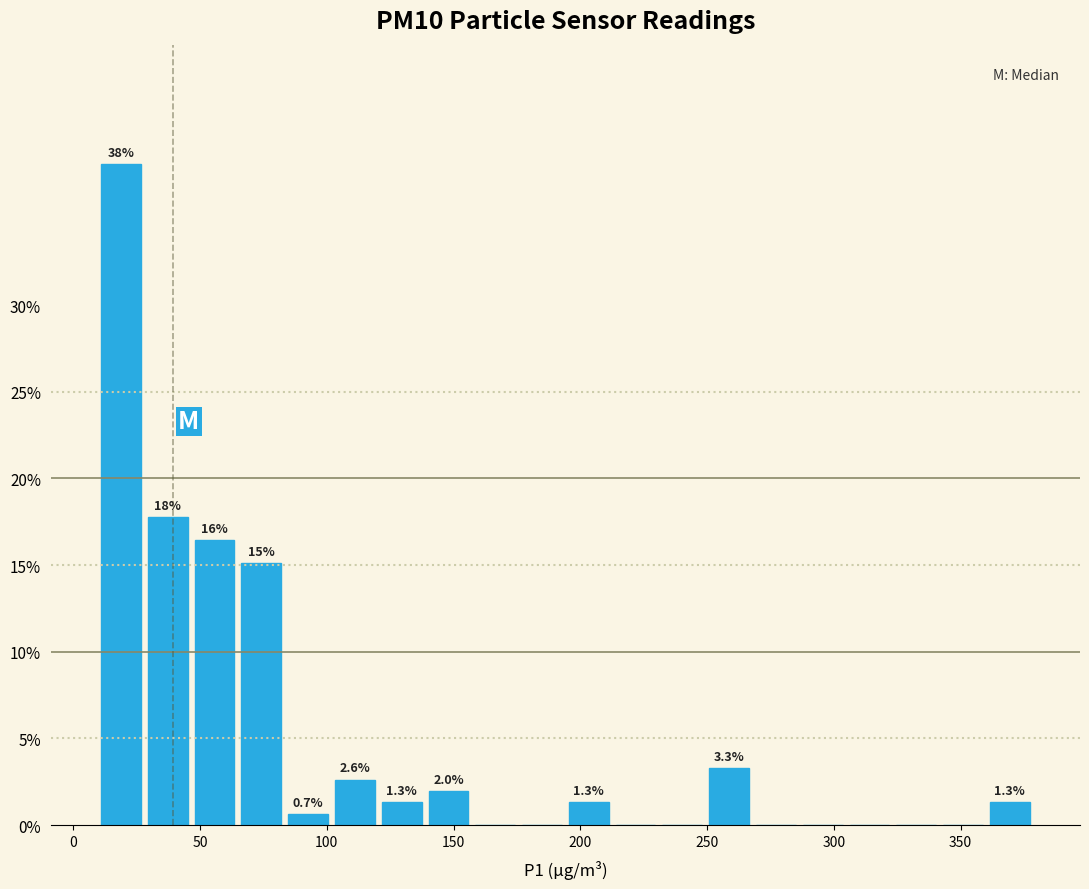

Around what value on the x-axis is the tallest bar? Give the approximate position of its centre, as read against the axis.

20